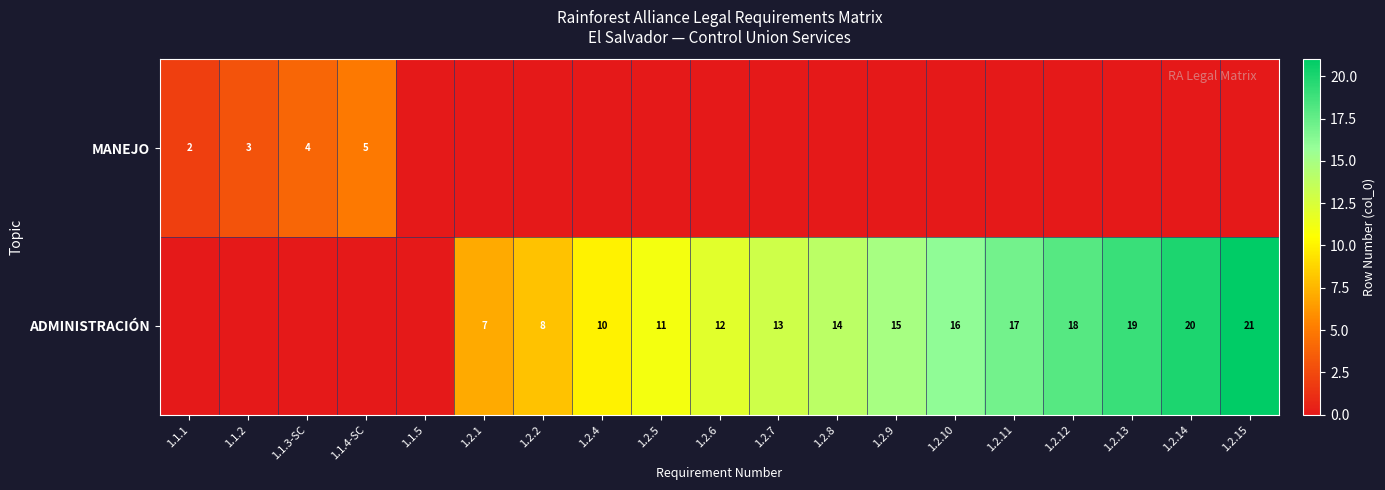

The ADMINISTRACIÓN series shows 14 at 1.2.8. True or false?

True